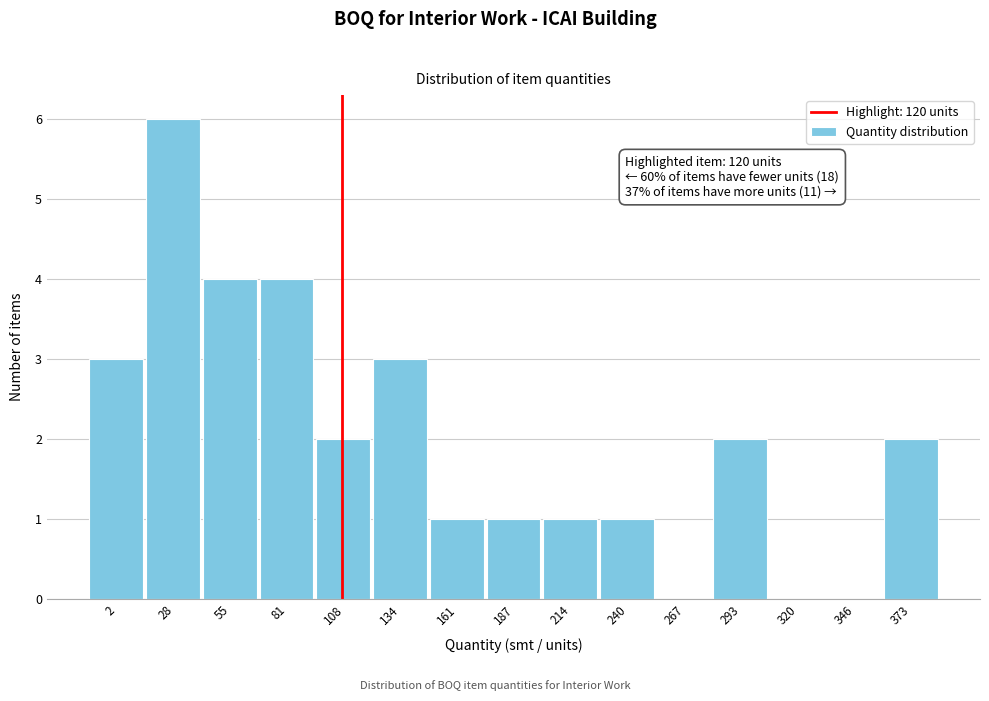

Reading right to left, list all the values displayed in this chart.

373=2	346=0	320=0	293=2	267=0	240=1	214=1	187=1	161=1	134=3	108=2	81=4	55=4	28=6	2=3